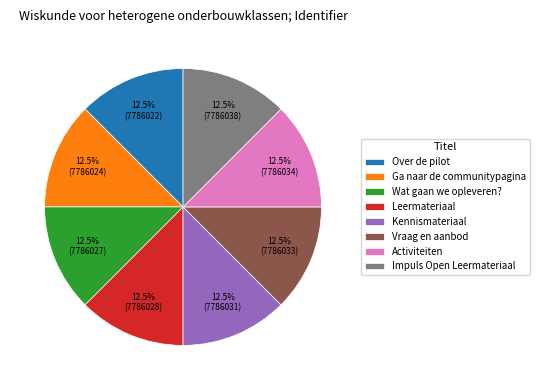

How much of the chart is everything except Impuls Open Leermateriaal?

87.5%